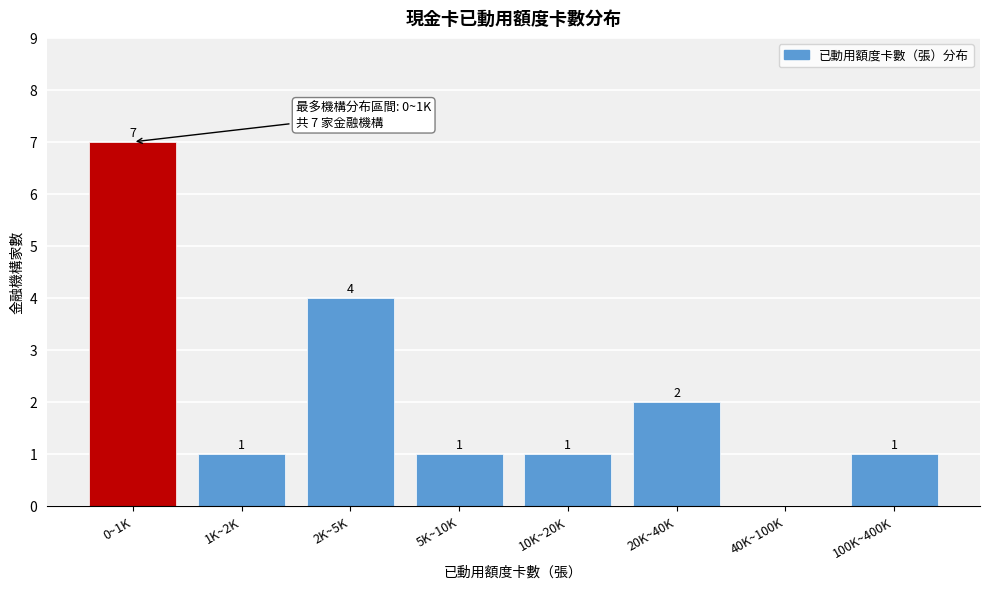

Reading left to right, what are all the values shown in this chart?

0~1K=7	1K~2K=1	2K~5K=4	5K~10K=1	10K~20K=1	20K~40K=2	40K~100K=0	100K~400K=1